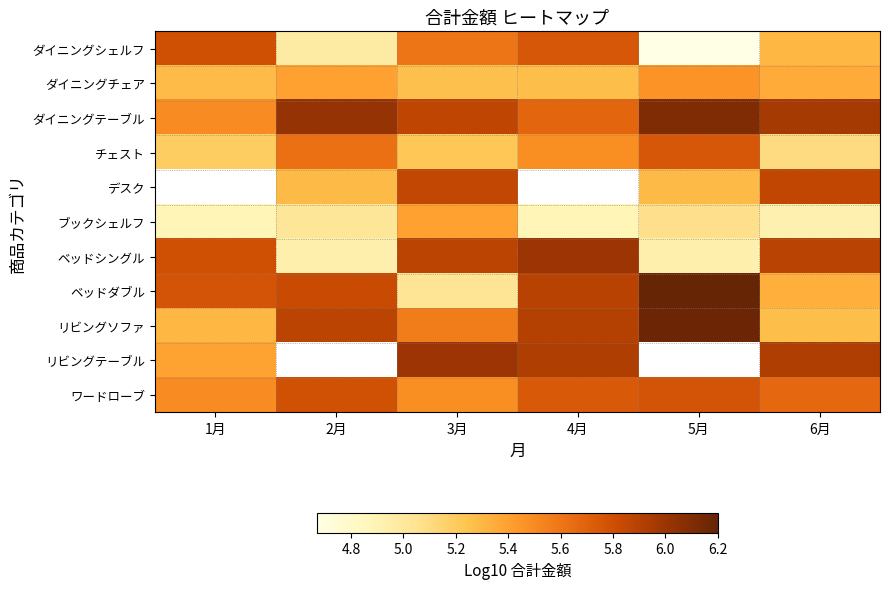

List the series in order of their peak value, lowest first.

ブックシェルフ, ダイニングチェア, チェスト, ワードローブ, ダイニングシェルフ, リビングテーブル, ダイニングテーブル, デスク, ベッドシングル, リビングソファ, ベッドダブル